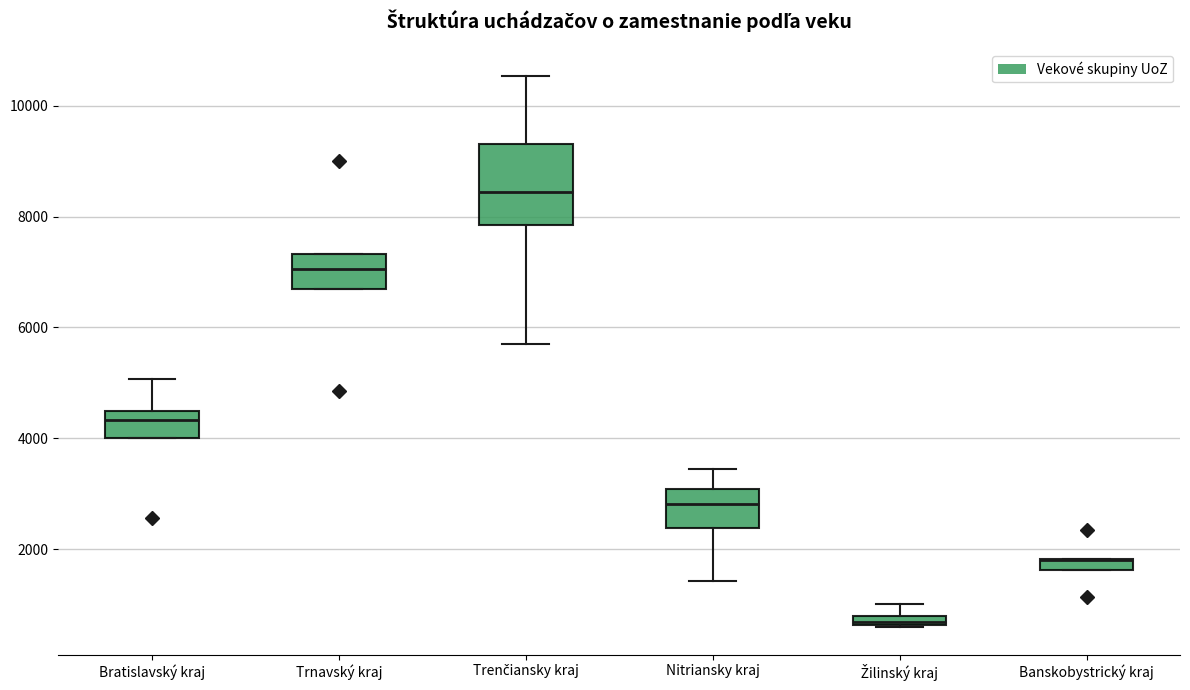

Where is the upper edge of the box for Žilinský kraj on the y-axis? The values are not printed on the chart, so give them approximately, as read against the axis.

800